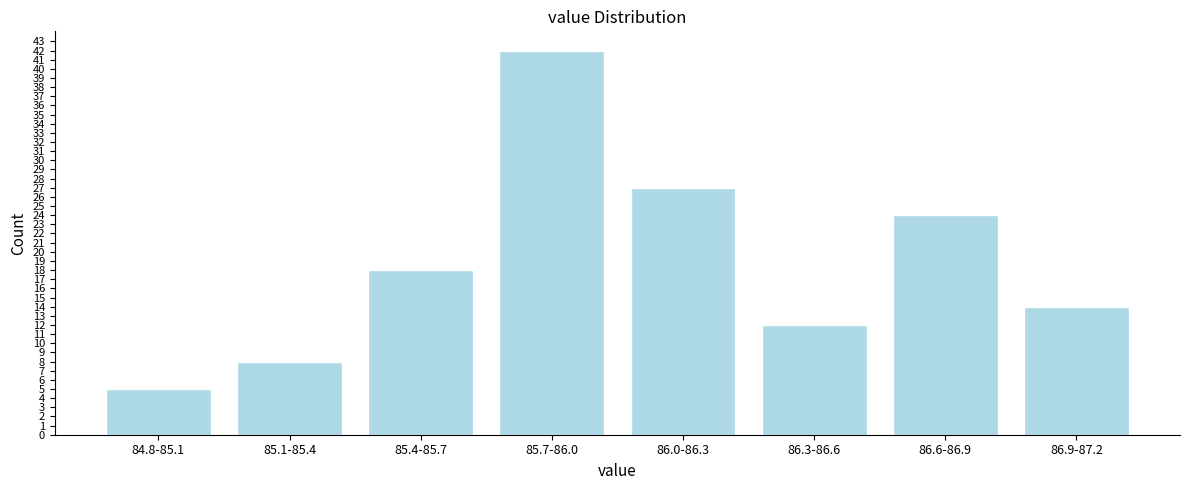

Reading left to right, what are all the values shown in this chart?

84.8-85.1=5	85.1-85.4=8	85.4-85.7=18	85.7-86.0=42	86.0-86.3=27	86.3-86.6=12	86.6-86.9=24	86.9-87.2=14